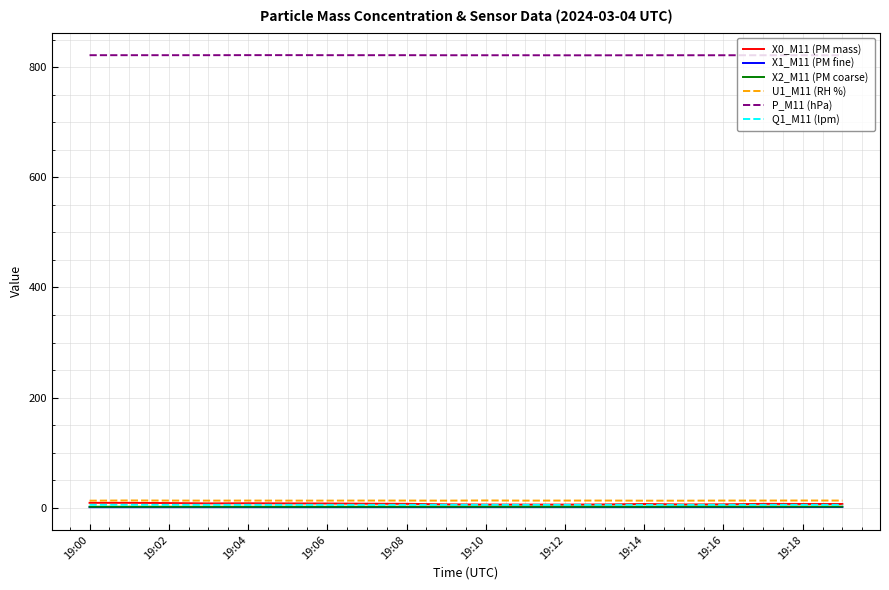

True or false: P_M11 (hPa) and X2_M11 (PM coarse) intersect in this chart.

False